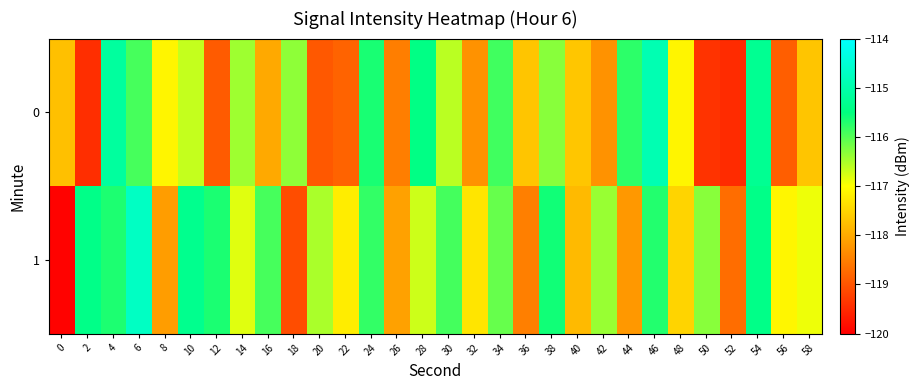

At which category is the sum across all series the highest?

46